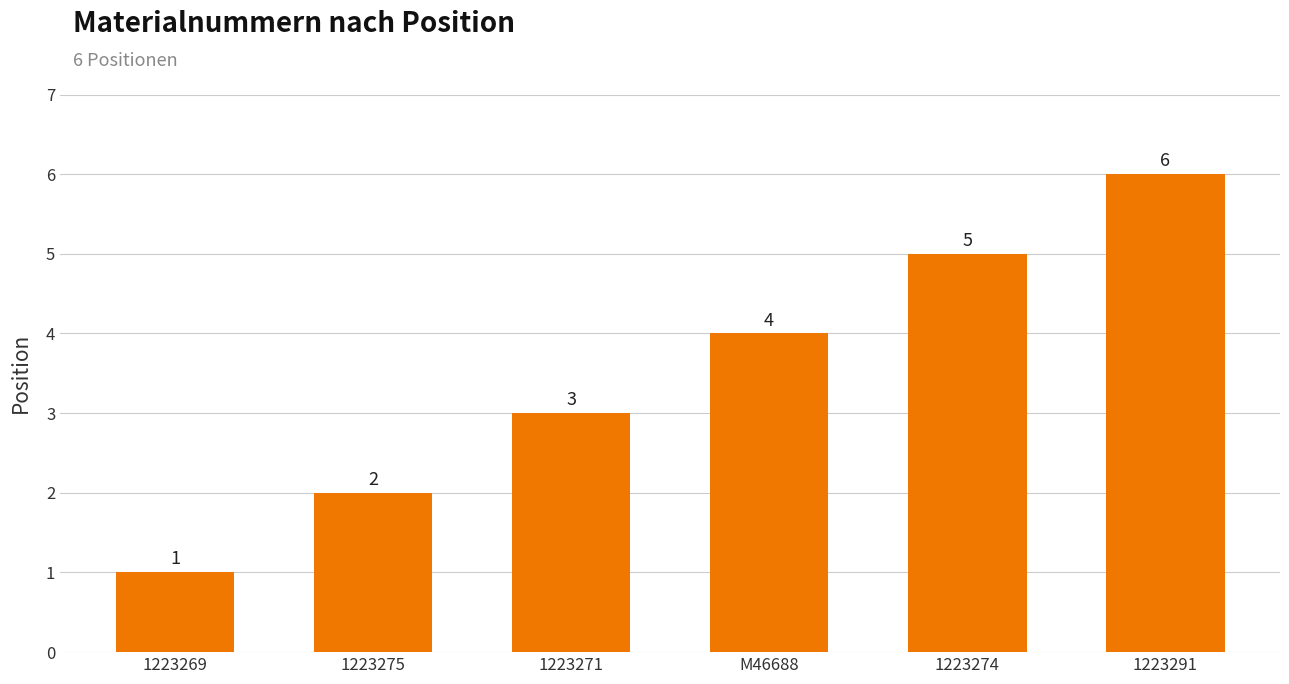

Which label corresponds to the smallest value in the chart?

1223269